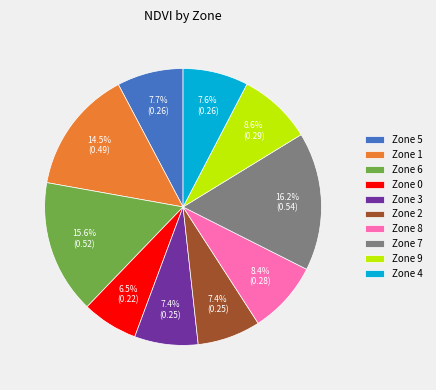

To the nearest percent, what percentage of the pie is Zone 4?

8%